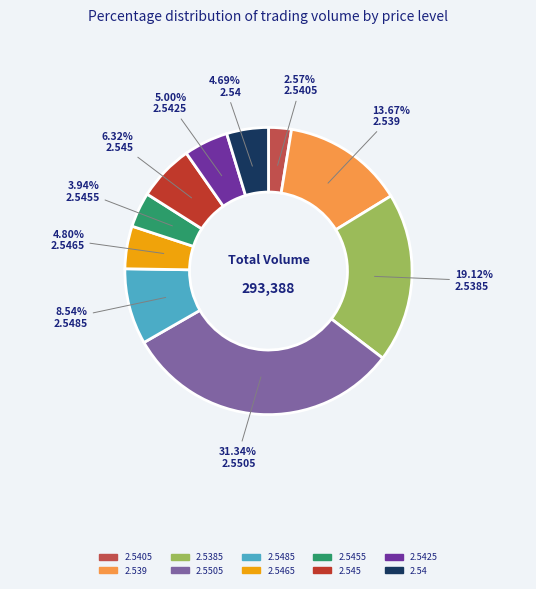

Does any single category account for the majority?

No